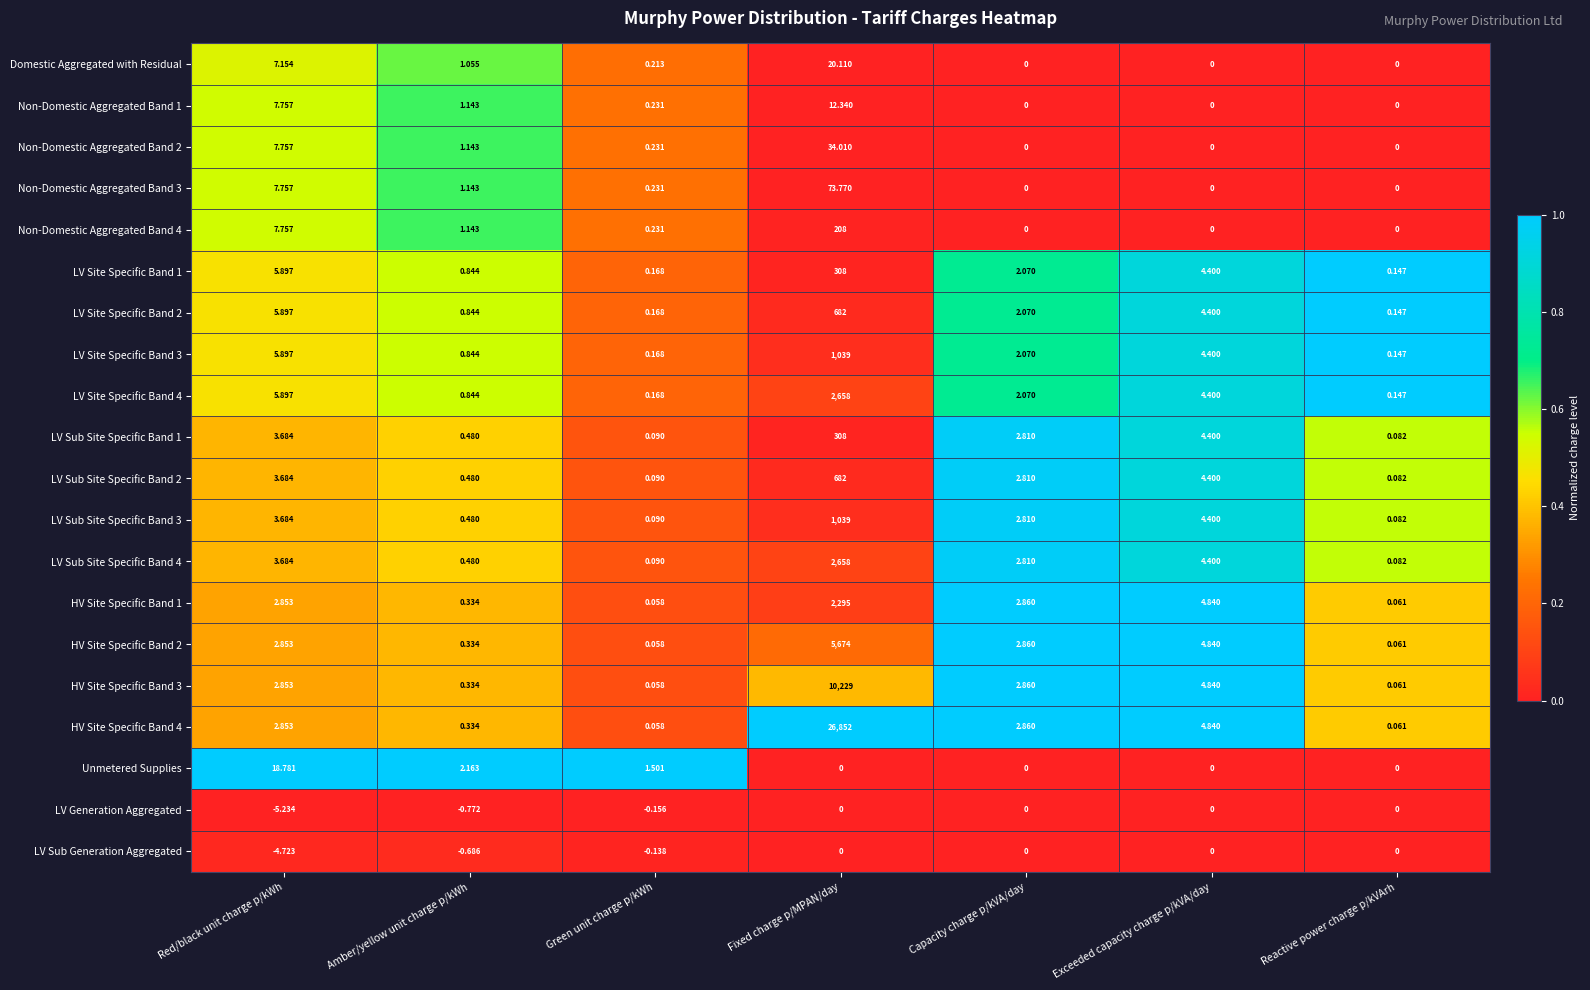

At which label is Non-Domestic Aggregated Band 3 closest to 36?

Red/black unit charge p/kWh